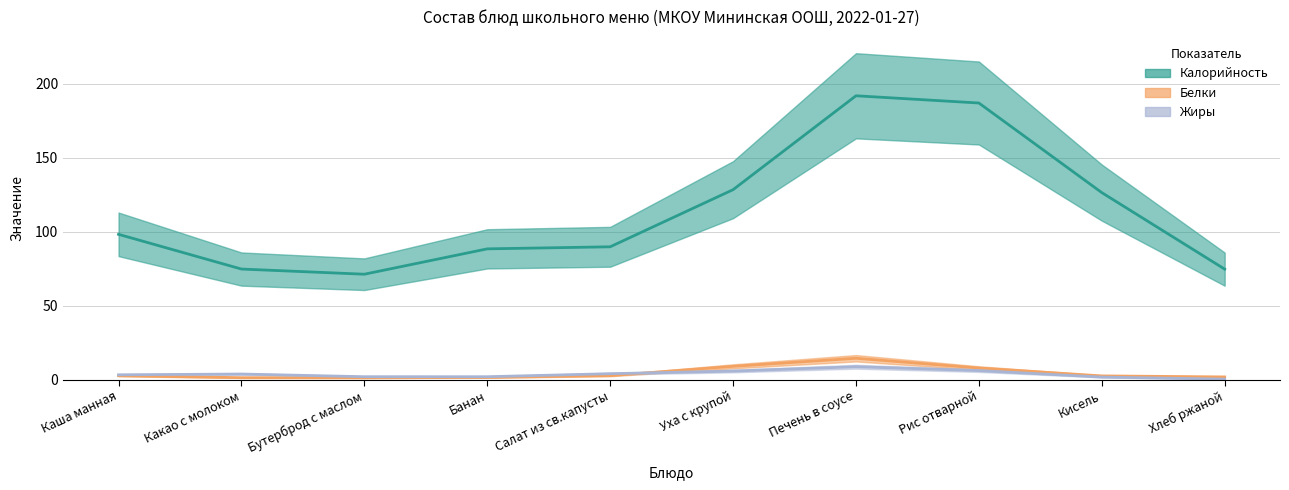

Which has a higher value, Какао с молоком or Салат из св.капусты?

Салат из св.капусты